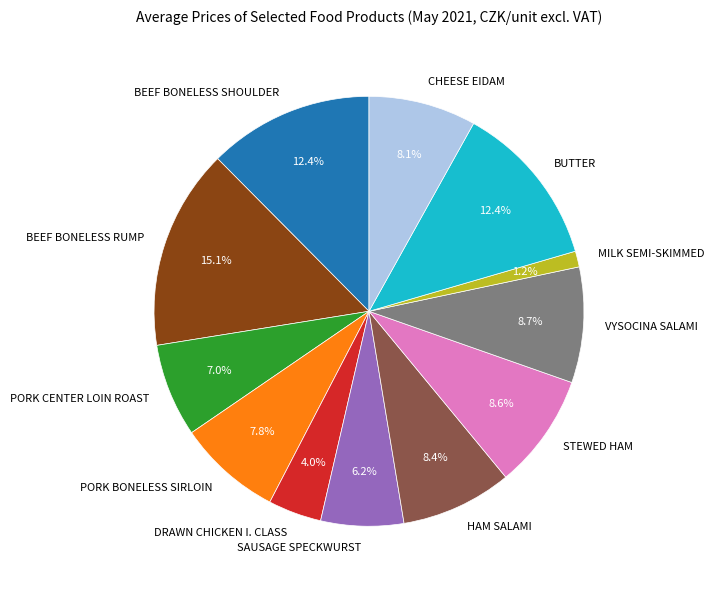

What is the smallest slice in the pie chart?

MILK SEMI-SKIMMED